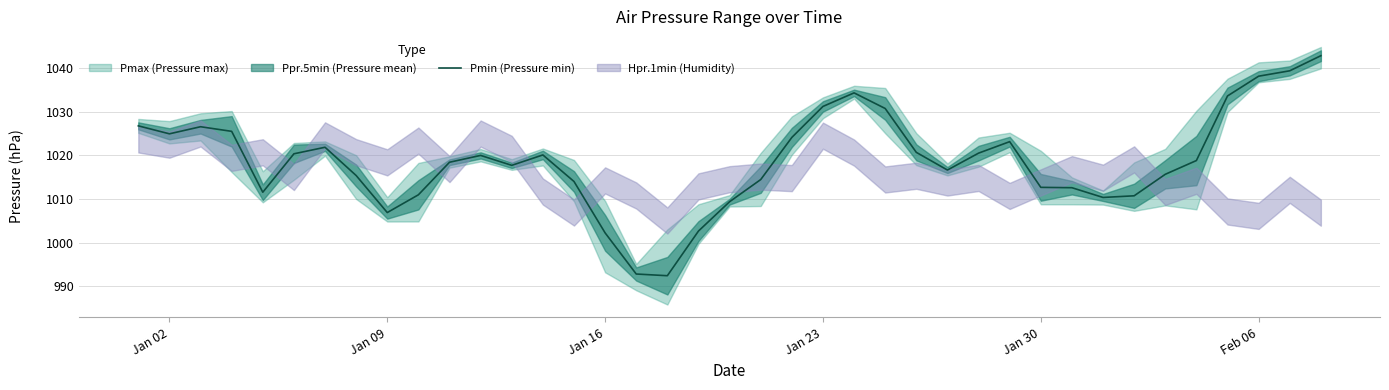

How many lines are shown in the chart?

1